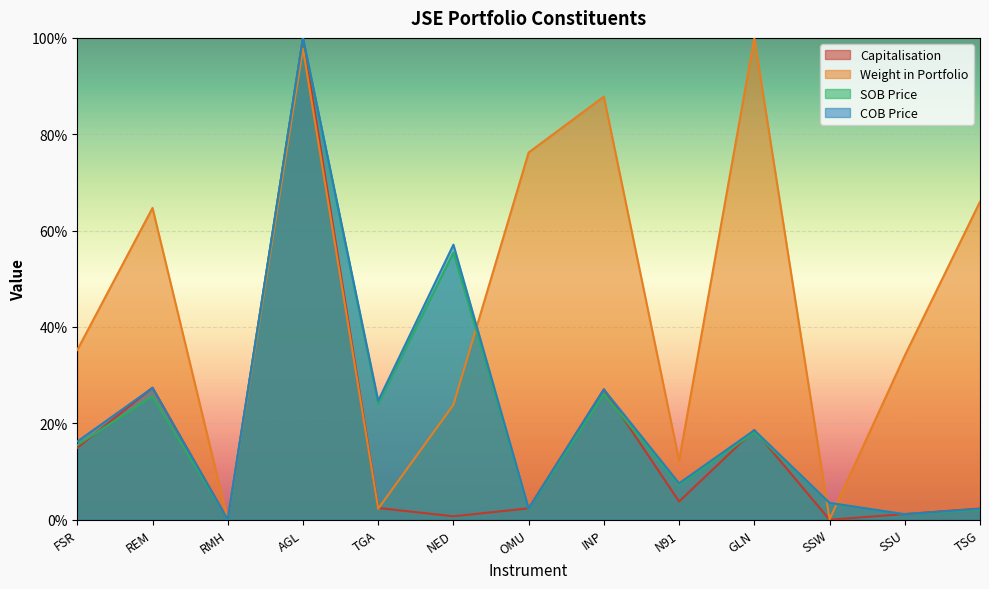

What is the label of the 6th point from the right?

INP